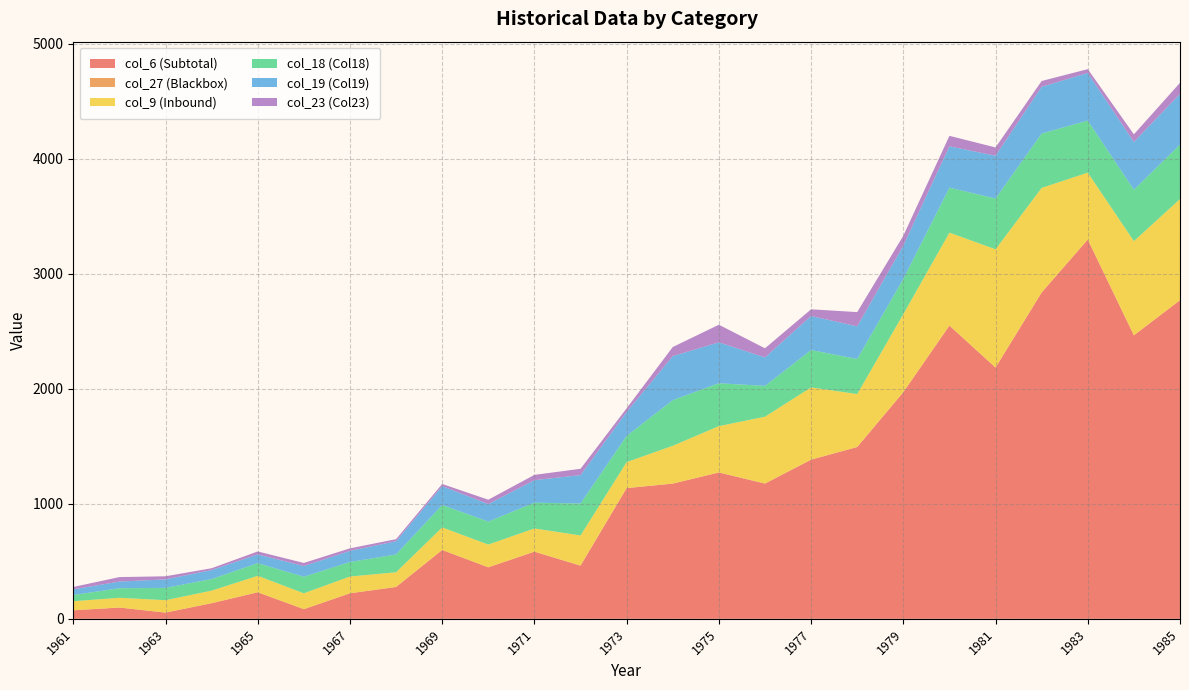

Reading left to right, extract all data points from this chart.

col_6 (Subtotal): 1961=74	1962=98	1963=54	1964=136	1965=231	1966=84	1967=222	1968=277	1969=599	1970=448	1971=584	1972=462	1973=1137	1974=1176	1975=1273	1976=1176	1977=1384	1978=1494	1979=1971	1980=2550	1981=2185	1982=2838	1983=3299	1984=2466	1985=2771
col_27 (Blackbox): 1961=0	1962=0	1963=0	1964=0	1965=0	1966=0	1967=0	1968=0	1969=0	1970=0	1971=0	1972=2	1973=0	1974=0	1975=0	1976=1	1977=1	1978=1	1979=1	1980=1	1981=1	1982=1	1983=0	1984=0	1985=0
col_9 (Inbound): 1961=79	1962=85	1963=108	1964=109	1965=143	1966=138	1967=146	1968=128	1969=196	1970=198	1971=202	1972=261	1973=226	1974=329	1975=403	1976=581	1977=628	1978=460	1979=678	1980=808	1981=1028	1982=909	1983=582	1984=819	1985=880
col_18 (Col18): 1961=54	1962=83	1963=107	1964=101	1965=110	1966=144	1967=126	1968=155	1969=195	1970=200	1971=224	1972=278	1973=228	1974=397	1975=373	1976=268	1977=325	1978=305	1979=307	1980=391	1981=442	1982=473	1983=453	1984=447	1985=474
col_19 (Col19): 1961=49	1962=58	1963=74	1964=78	1965=76	1966=93	1967=97	1968=115	1969=164	1970=152	1971=196	1972=247	1973=208	1974=383	1975=356	1976=248	1977=296	1978=284	1979=290	1980=360	1981=372	1982=407	1983=414	1984=416	1985=441
col_23 (Col23): 1961=21	1962=39	1963=27	1964=16	1965=26	1966=27	1967=22	1968=18	1969=19	1970=38	1971=46	1972=55	1973=32	1974=79	1975=153	1976=79	1977=58	1978=124	1979=85	1980=91	1981=72	1982=50	1983=33	1984=66	1985=96